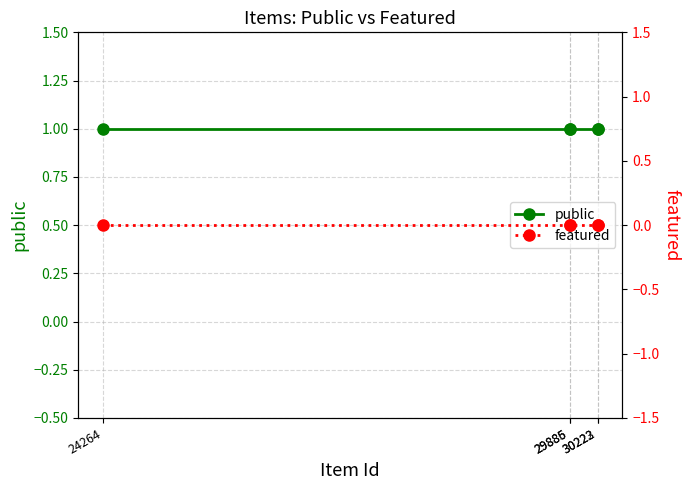

Rank the series by their maximum value, from lowest to highest.

featured, public